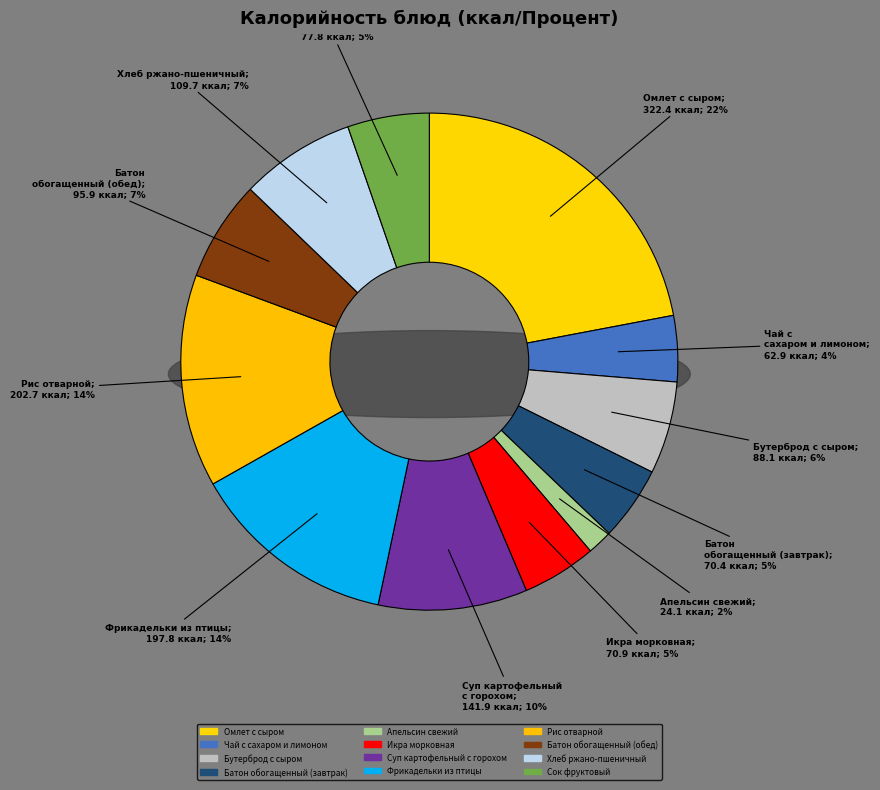

Count the number of slices in the pie.

12